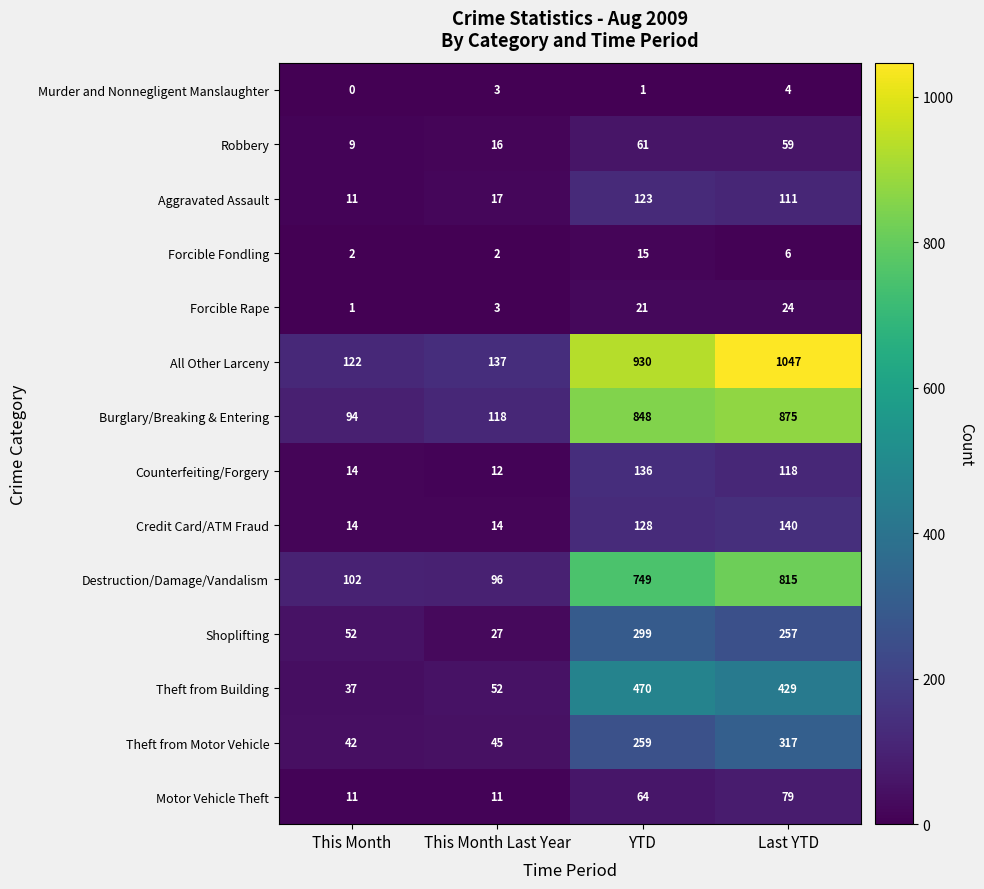

Is it true that Robbery equals 16 at This Month Last Year?

True